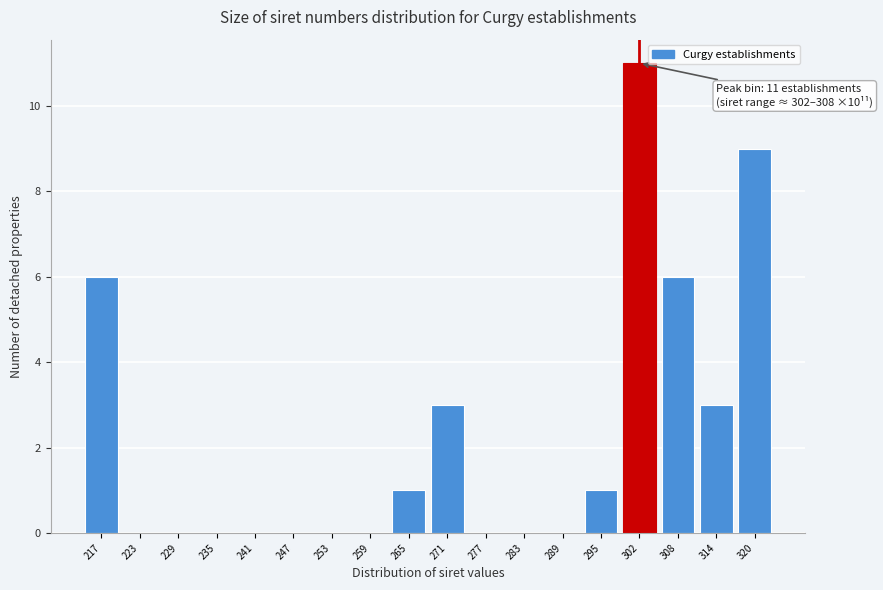

Reading left to right, extract all data points from this chart.

217=6	223=0	229=0	235=0	241=0	247=0	253=0	259=0	265=1	271=3	277=0	283=0	289=0	295=1	302=11	308=6	314=3	320=9